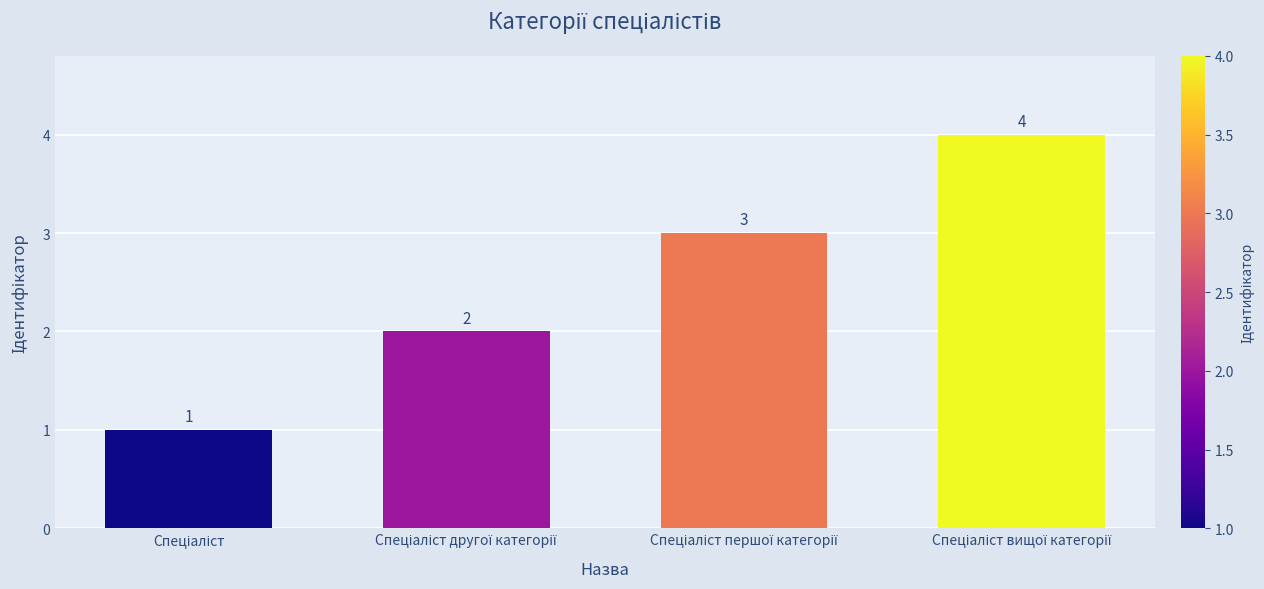

What is the sum of all values?

10